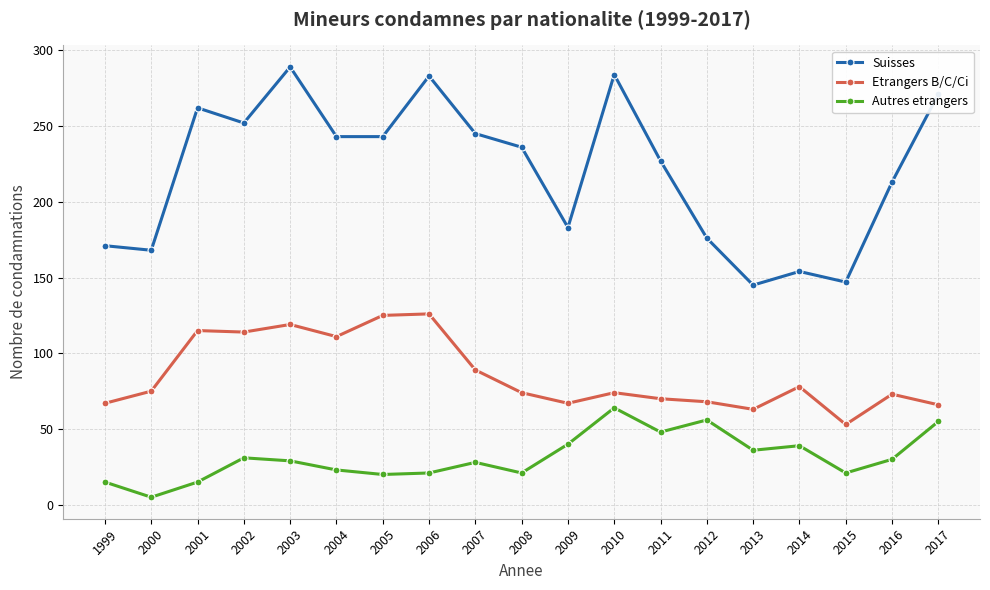

How many interior local valleys does the Autres etrangers series have?

6